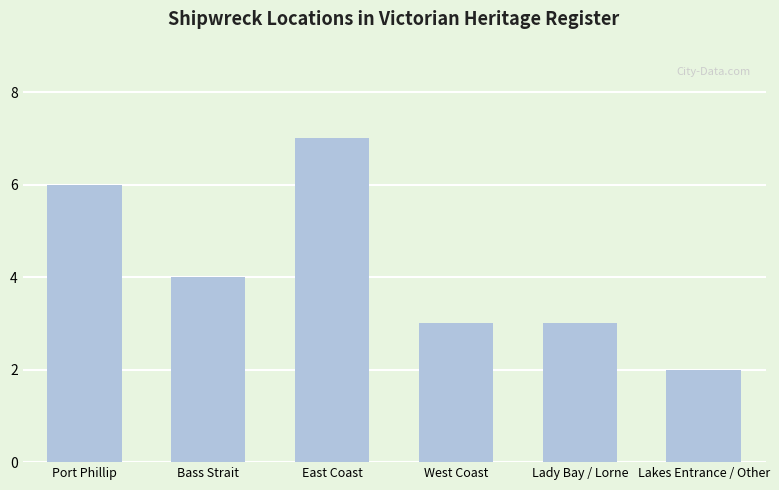

Which category has the lowest value across all series?

Lakes Entrance / Other